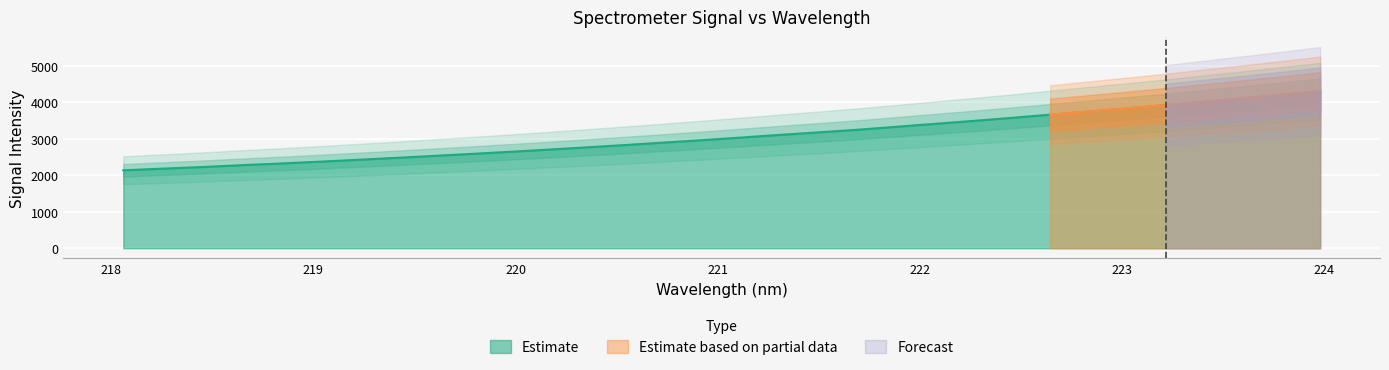

What is the value of the 8th point from the left?

2474.0